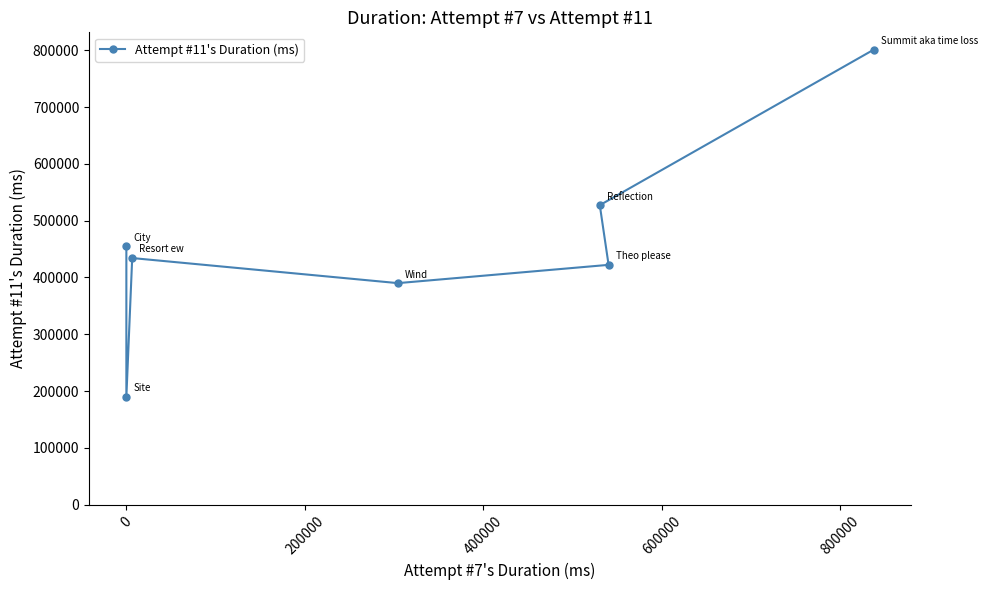

What is the difference between the maximum and second lowest values?

410907